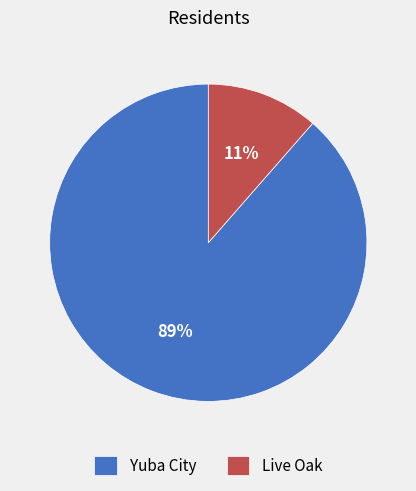

Between Live Oak and Yuba City, which is larger?

Yuba City